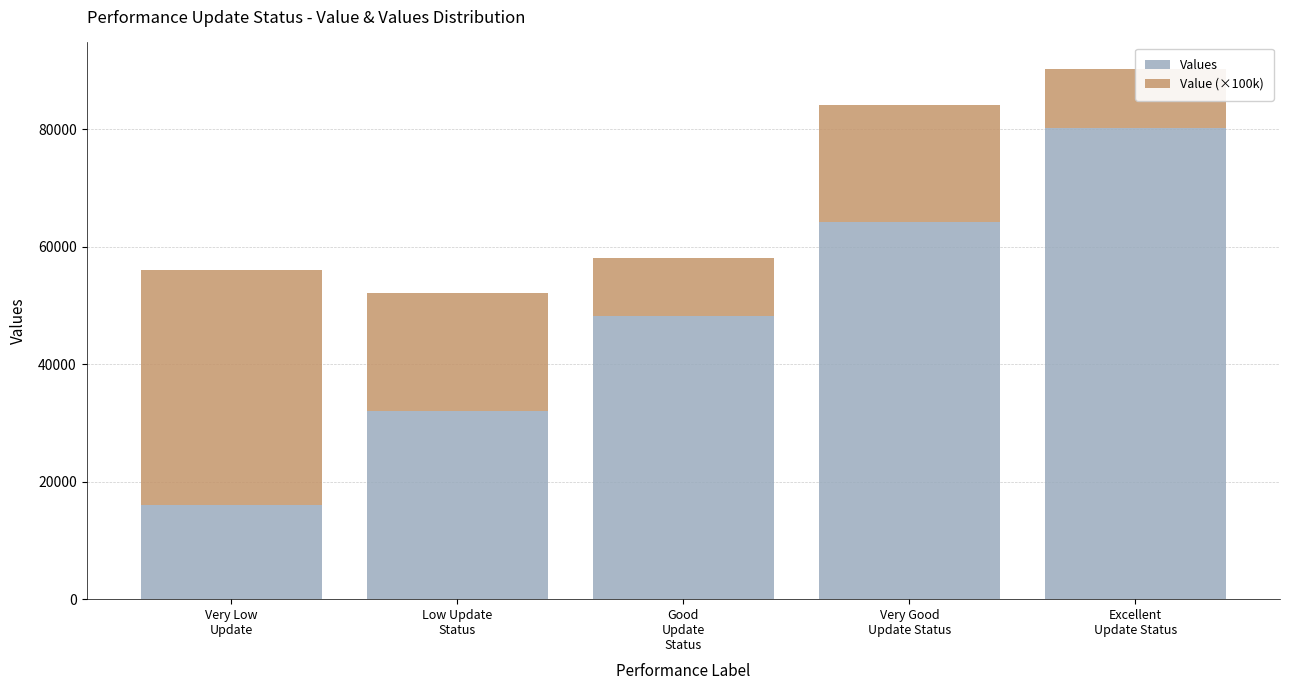

At which category does the chart reach its peak across all series?

Excellent
Update Status